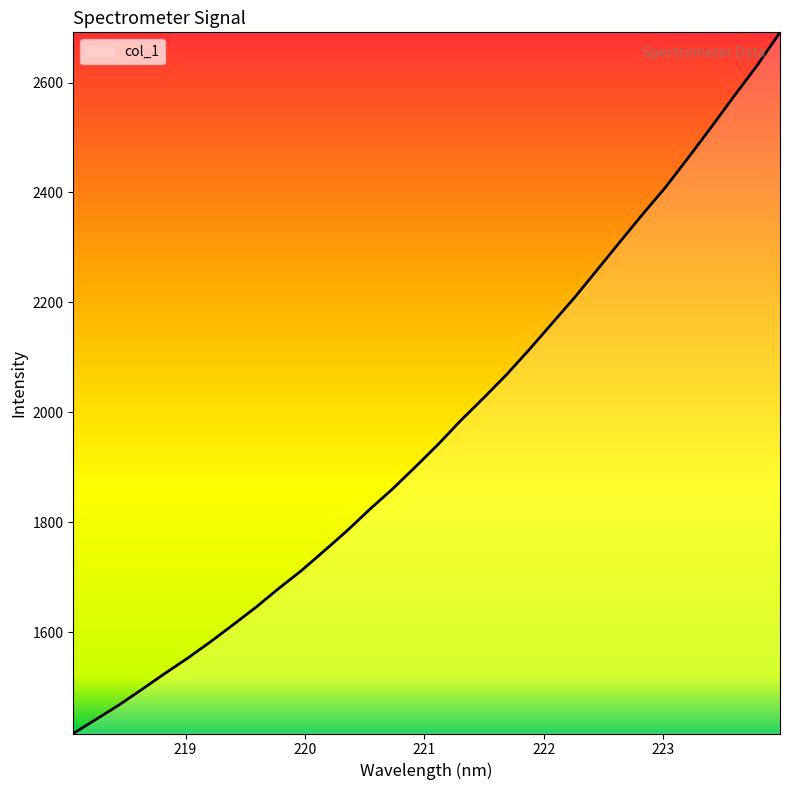

What is the greatest value displayed?

2691.3